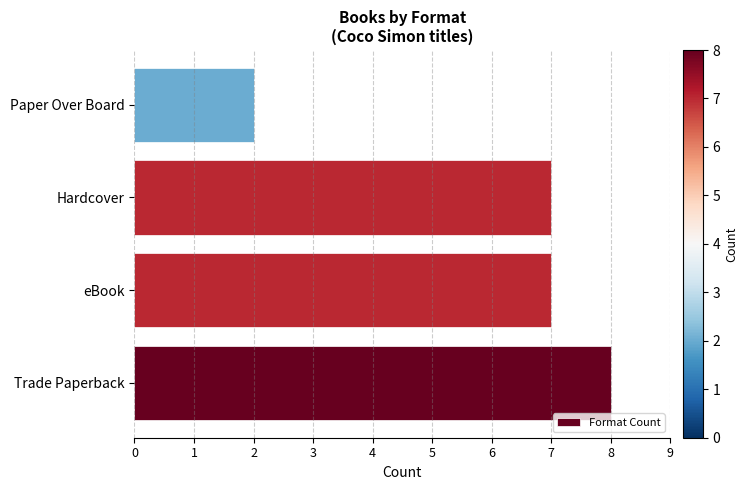

Which category has the lowest value across all series?

Paper Over Board